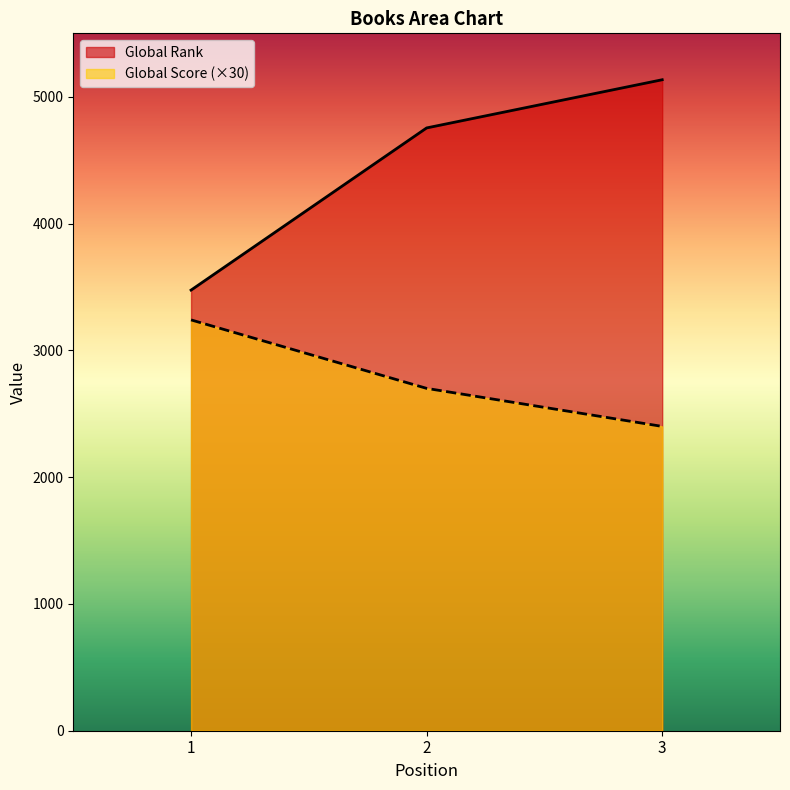

What is the lowest value of the Global Rank series?

3475